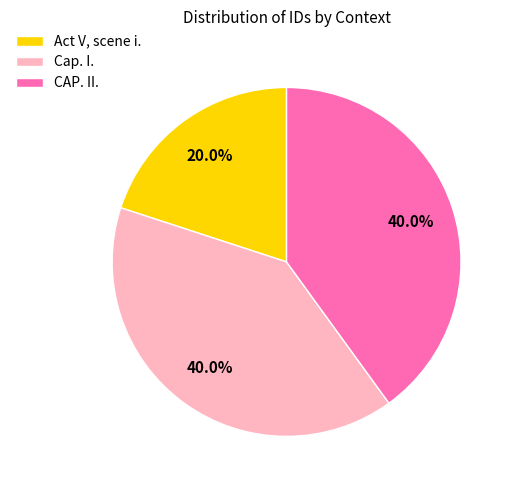

Does any single category account for the majority?

No